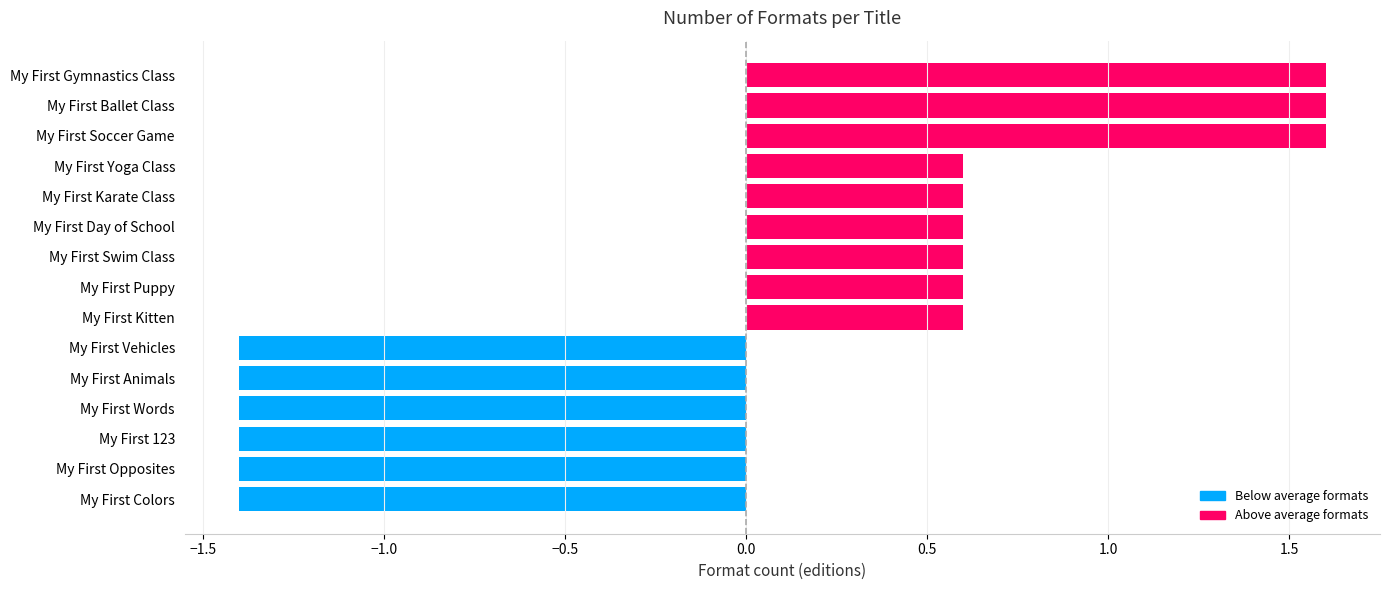

How many negative values are there?

6